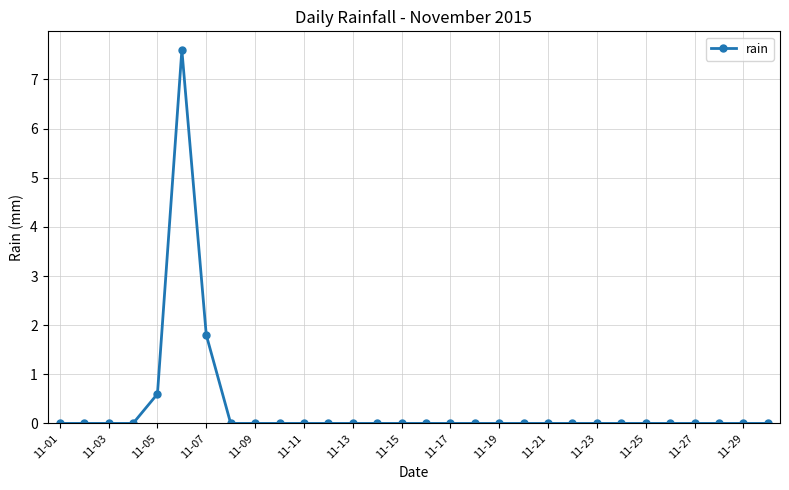

What is the difference between the maximum and minimum values?

7.6